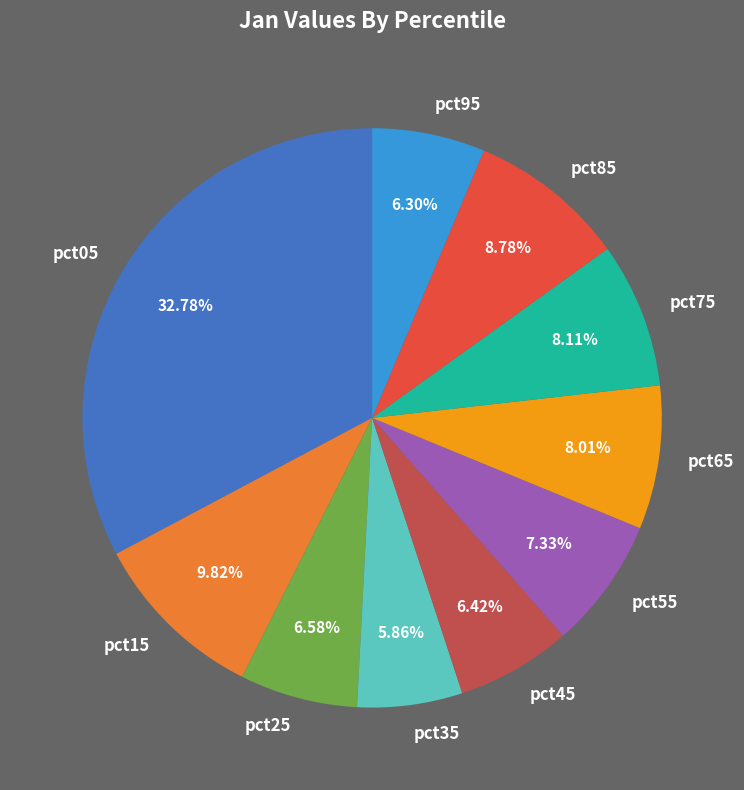

To the nearest percent, what percentage of the pie is pct05?

33%